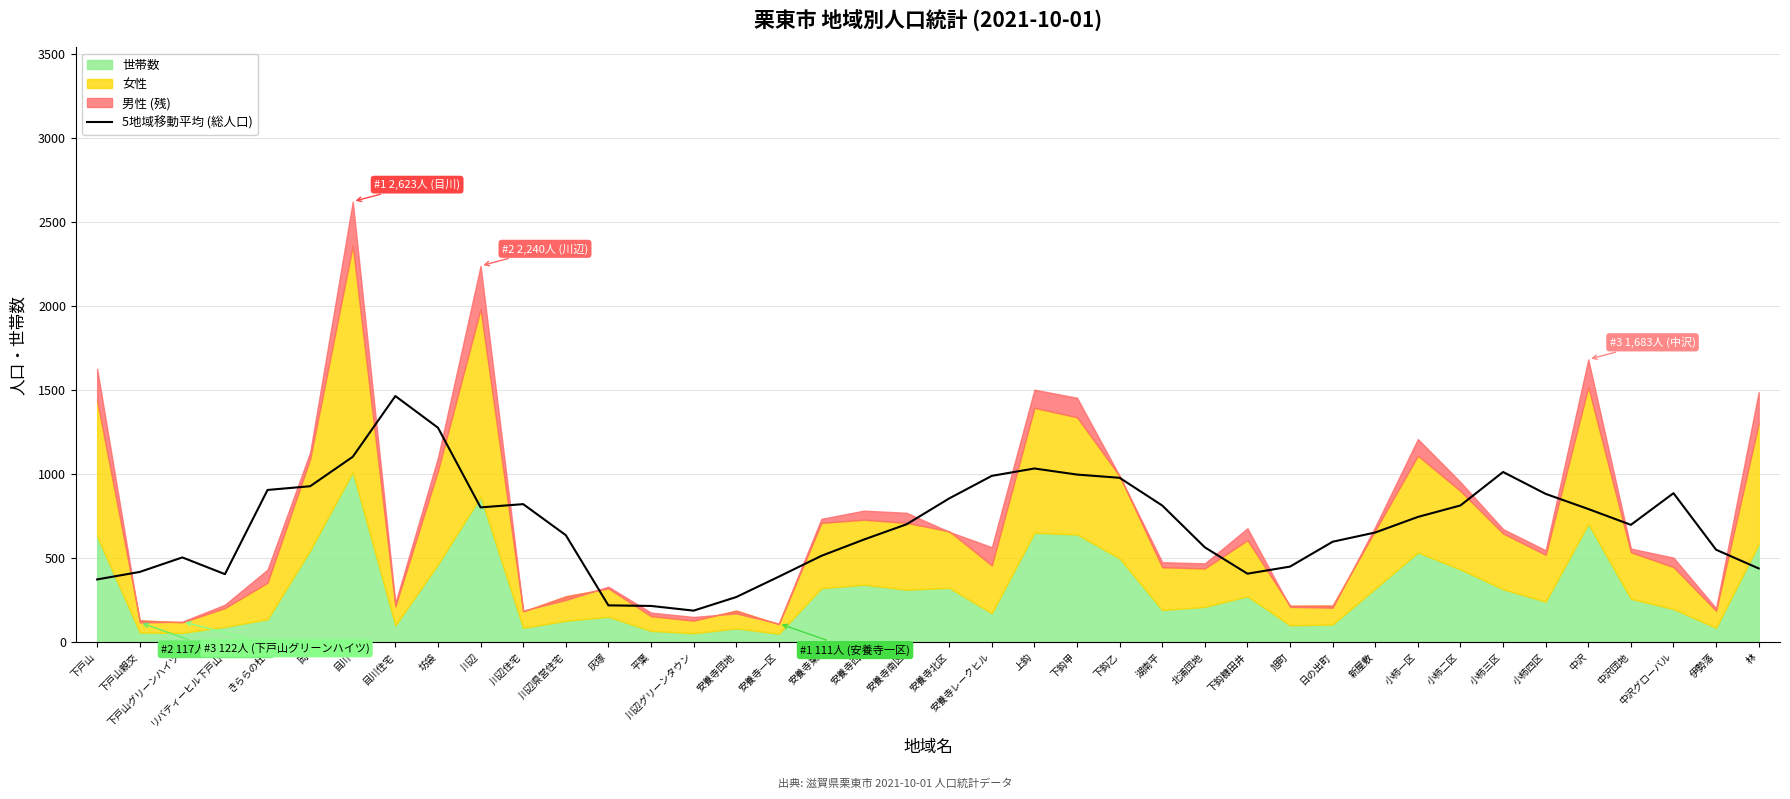

Where does the data first go above 701?

きららの杜